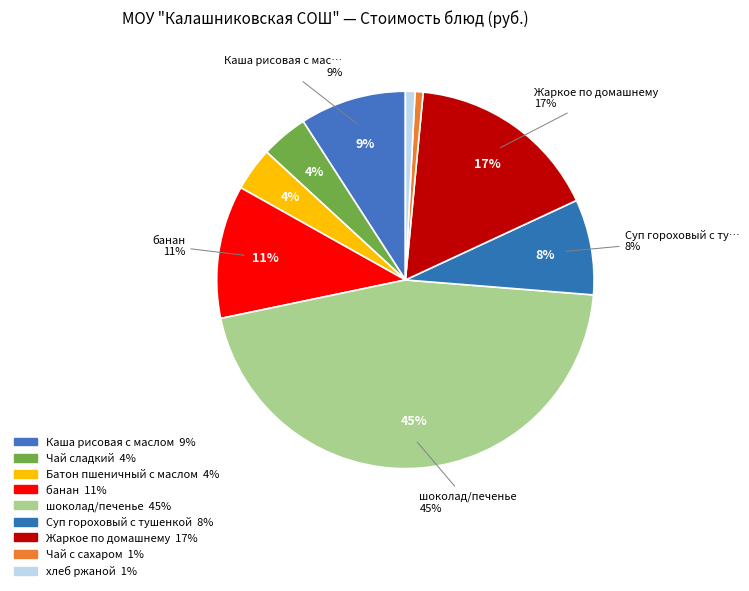

Approximately how many times larger is the value at Чай сладкий compared to хлеб ржаной?

4.9